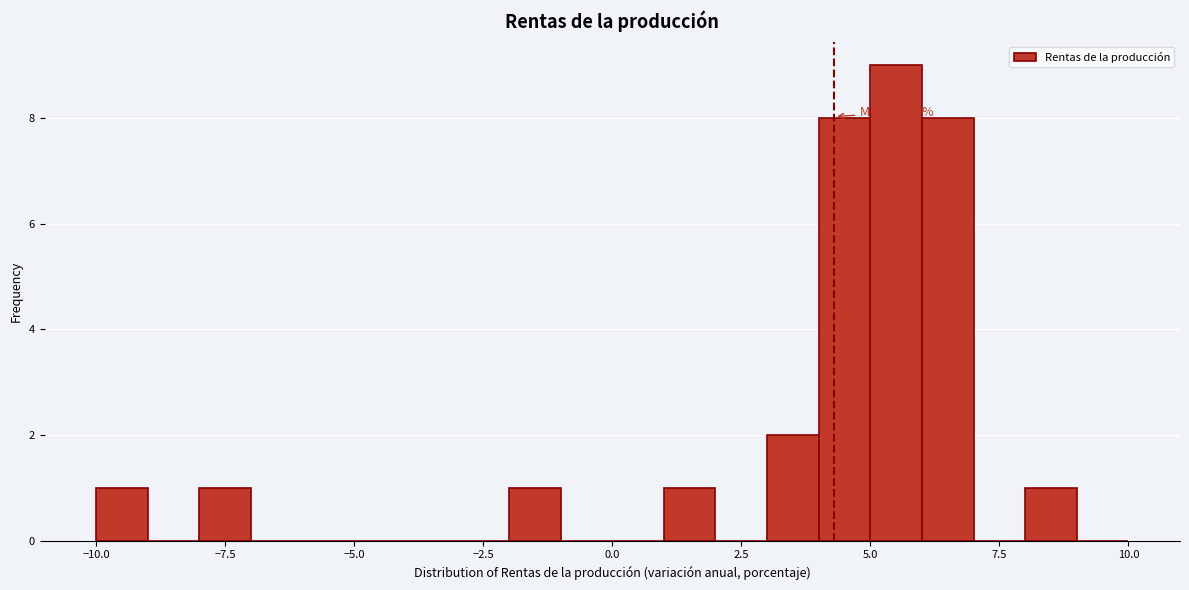

Read against the x-axis, roughly where is the centre of the tallest bar?

5.5